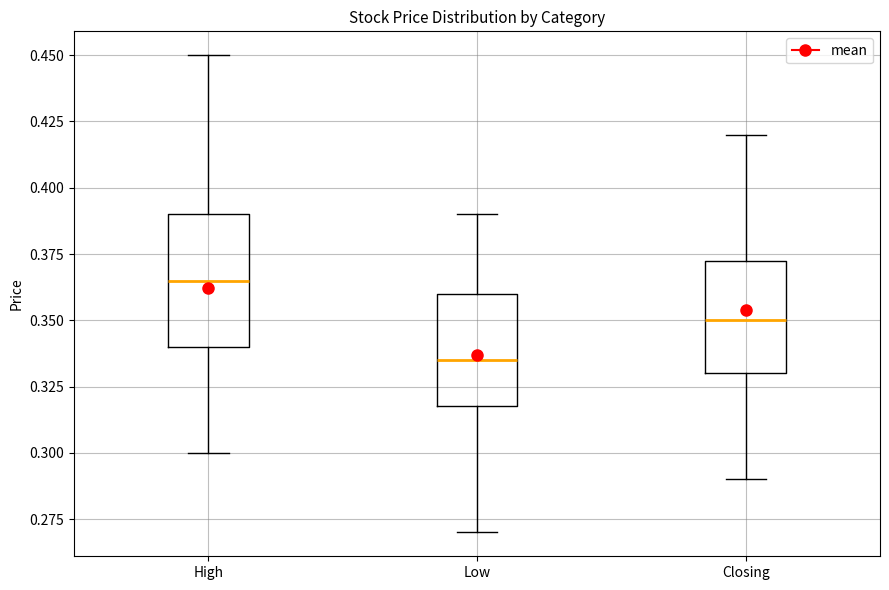

Reading left to right, read every box against the y-axis: the position of its median line, the range the box covers, and the ends of its whiskers. The values are not printed on the chart, so give them approximately, as read against the axis.

High: median 0.365, box 0.340 to 0.390, whiskers 0.300 to 0.450
Low: median 0.335, box 0.320 to 0.360, whiskers 0.270 to 0.390
Closing: median 0.350, box 0.330 to 0.375, whiskers 0.290 to 0.420